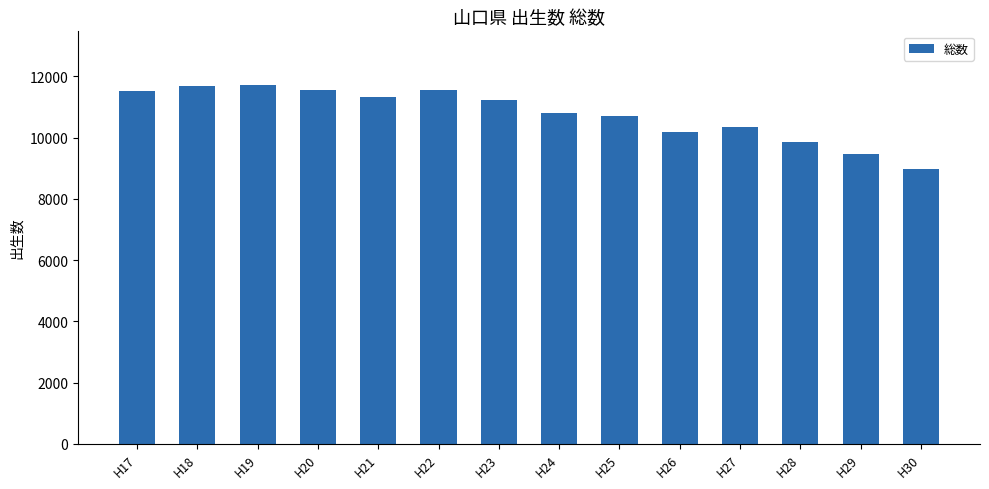

Are the bars grouped side by side (vs. stacked)?

No